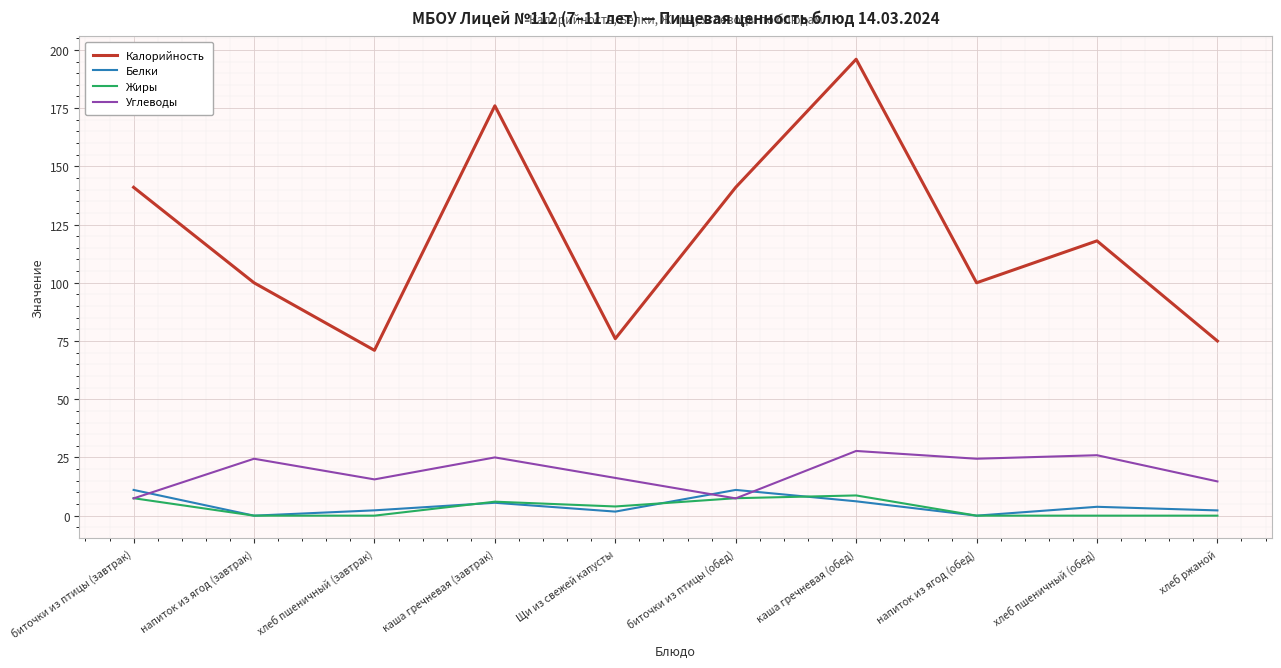

Where is the first local minimum for Углеводы?

хлеб пшеничный (завтрак)